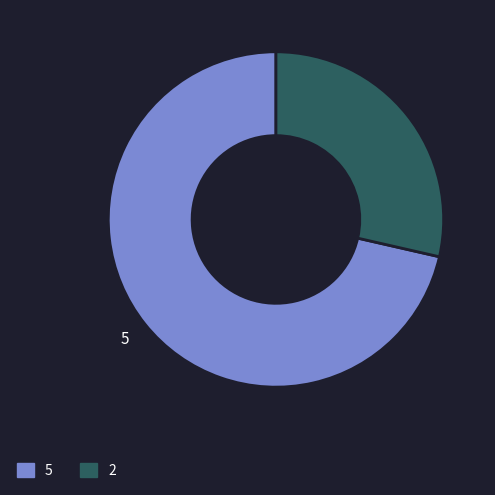

What is the smallest slice in the pie chart?

2